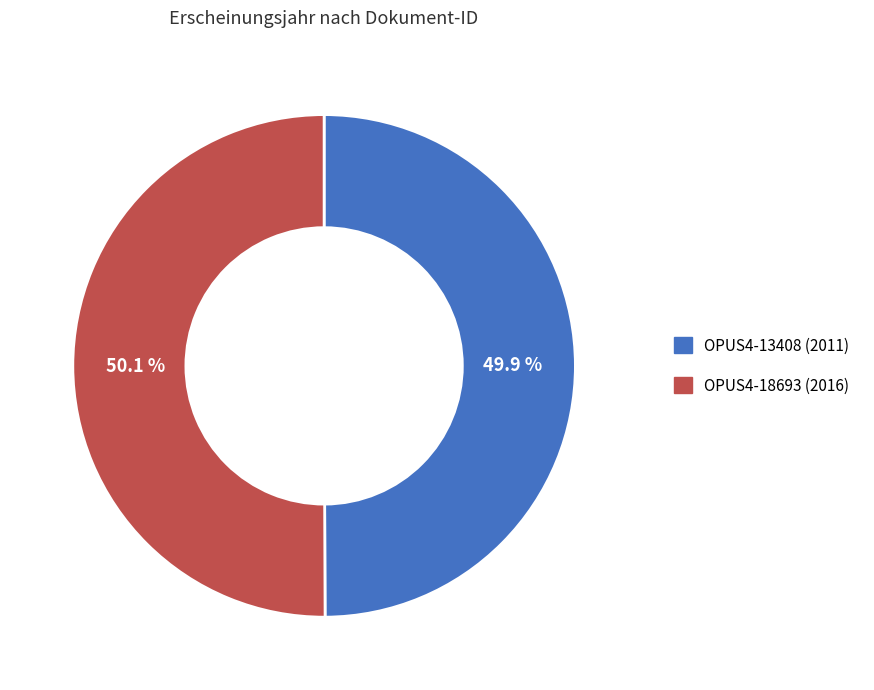

What is the total percentage of OPUS4-18693 (2016) and OPUS4-13408 (2011)?

100.0%